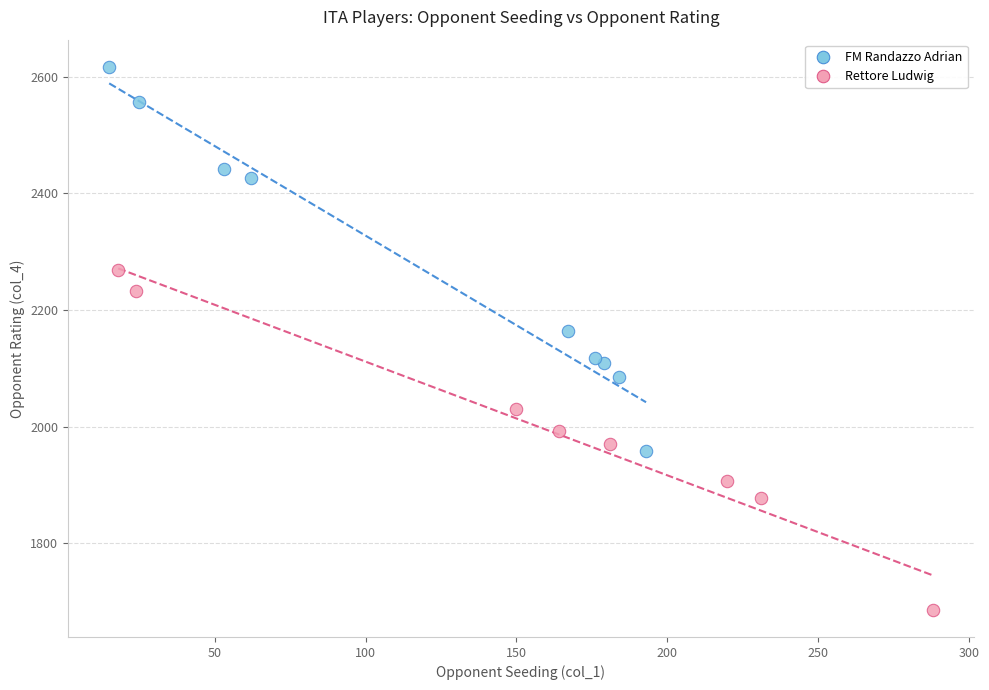

Which series has the largest Y range (max minus min)?

FM Randazzo Adrian